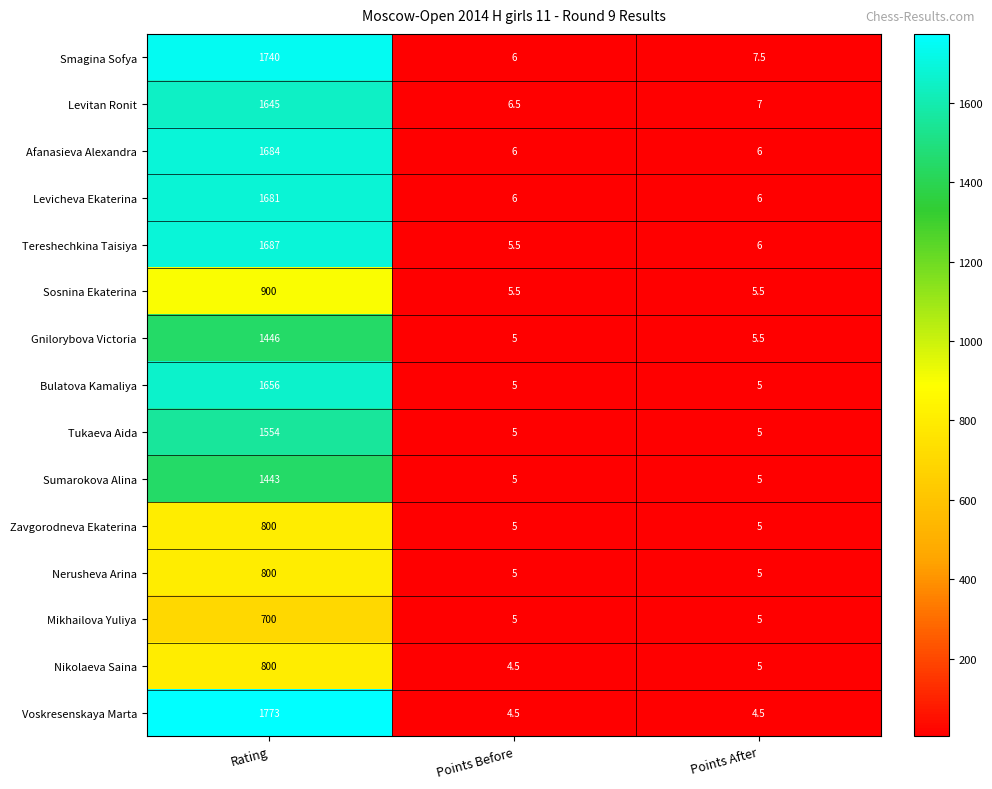

How many data points does each series have?

3